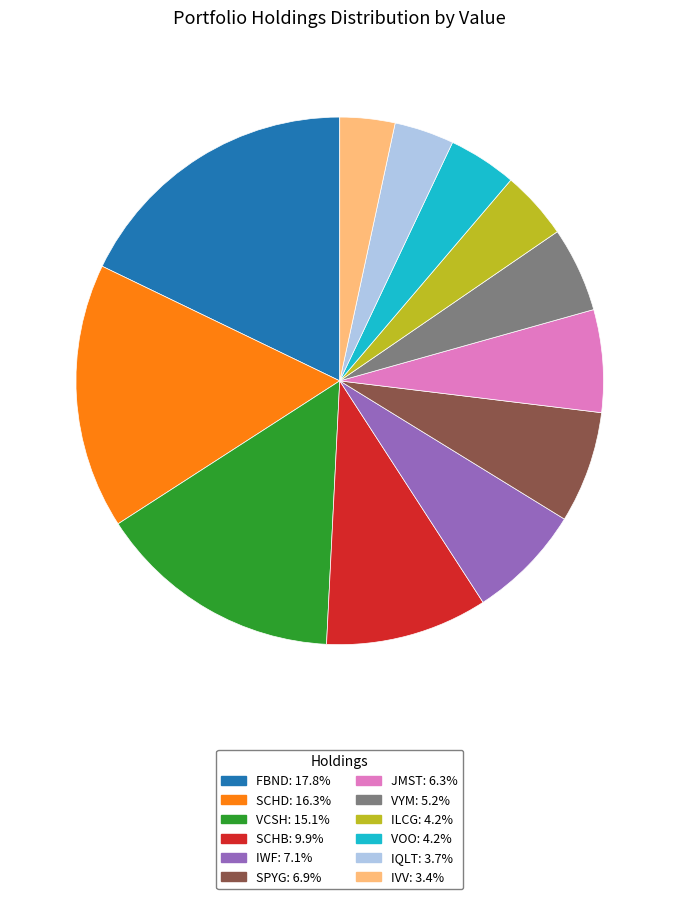

Does VCSH represent more than half of the total?

No